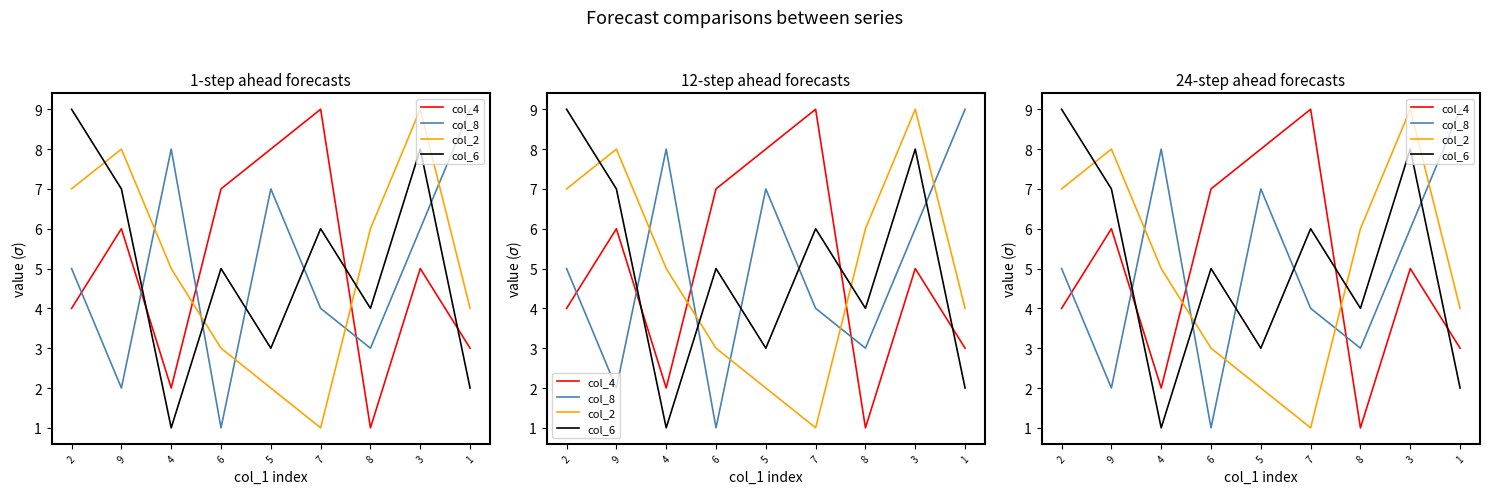

How many series are shown in this chart?

4